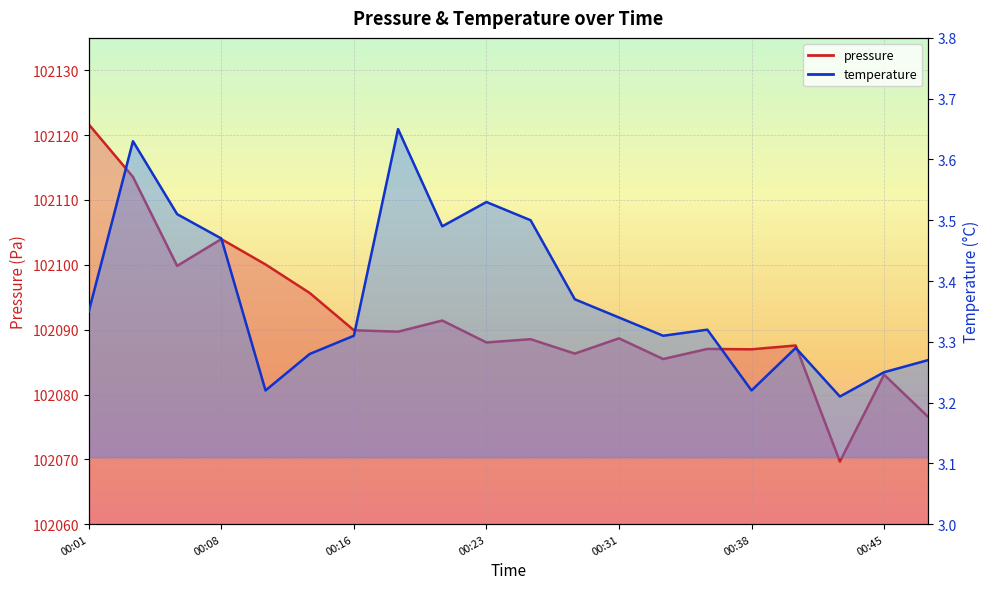

At which category does pressure reach its first local peak?

00:08